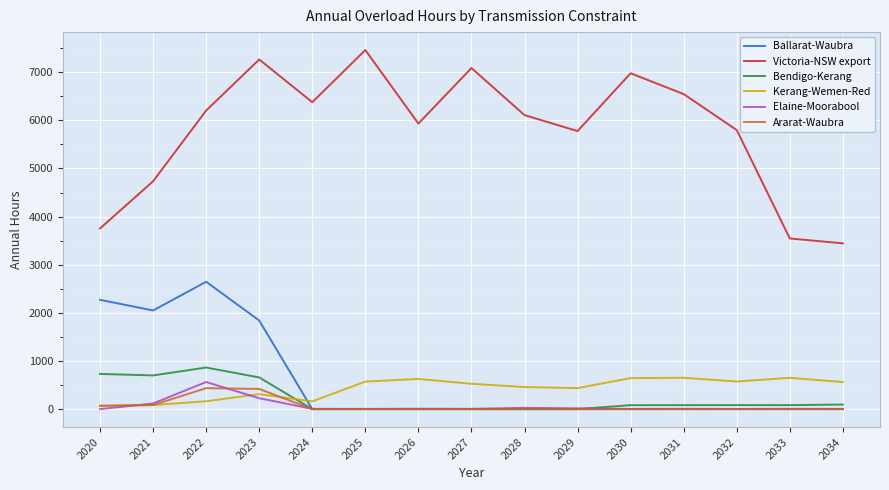

The value of Kerang-Wemen-Red at 2030 is 644. True or false?

True